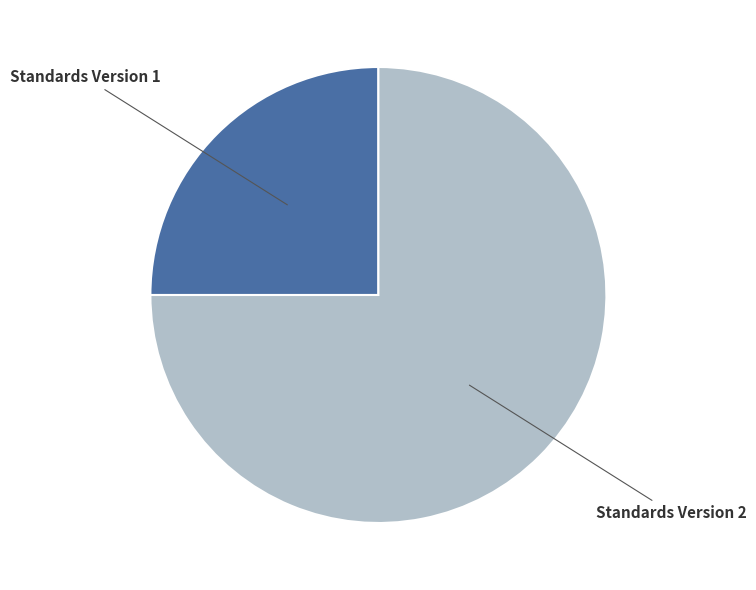

Is there a majority slice in this chart?

Yes